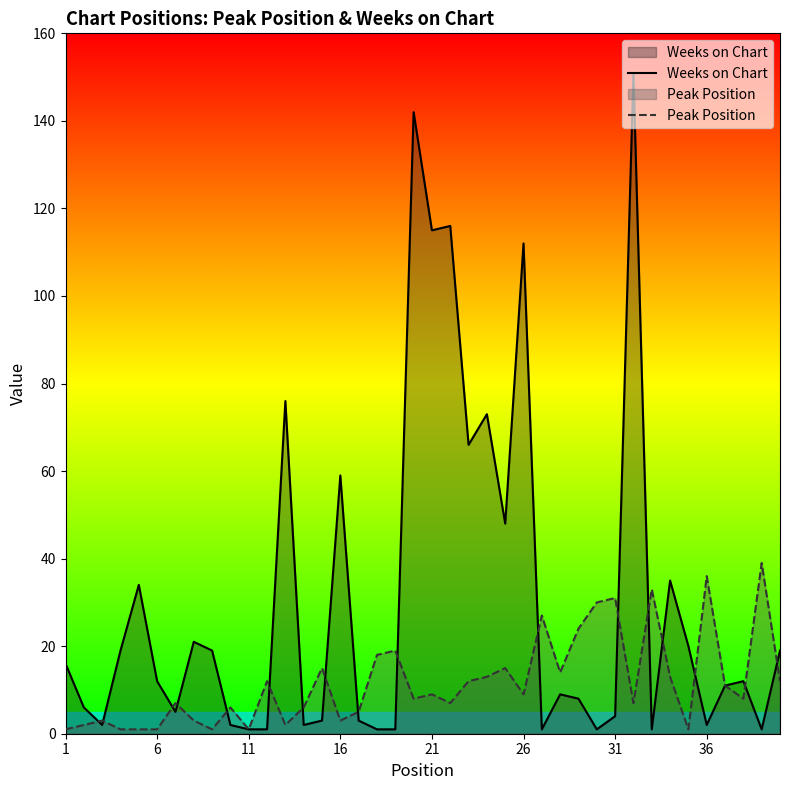

Where does the Weeks on Chart series first go above 12?

1